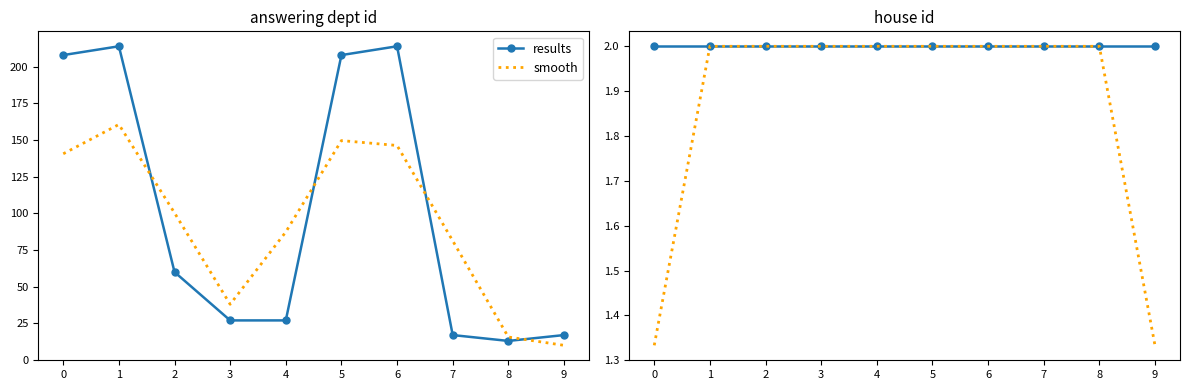

The results series shows 2.0 at 7. True or false?

True